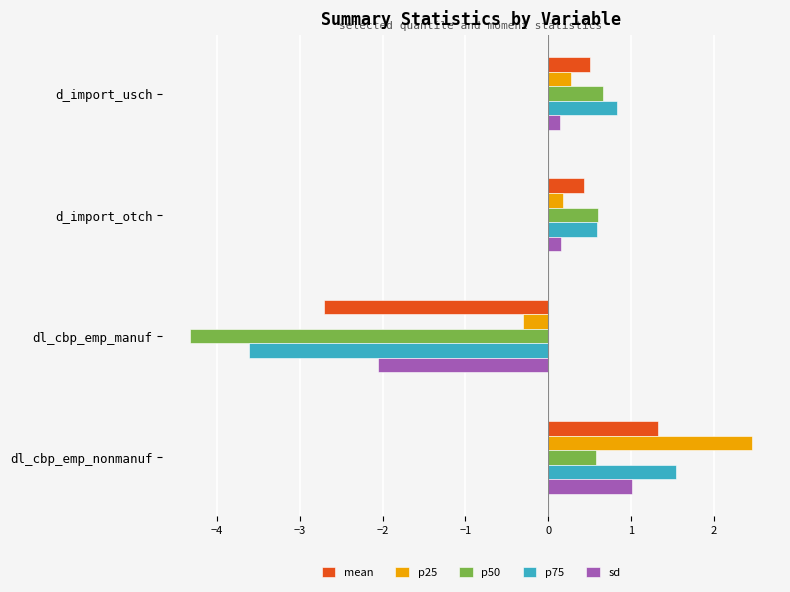

Which series has the largest total across all categories?

p25